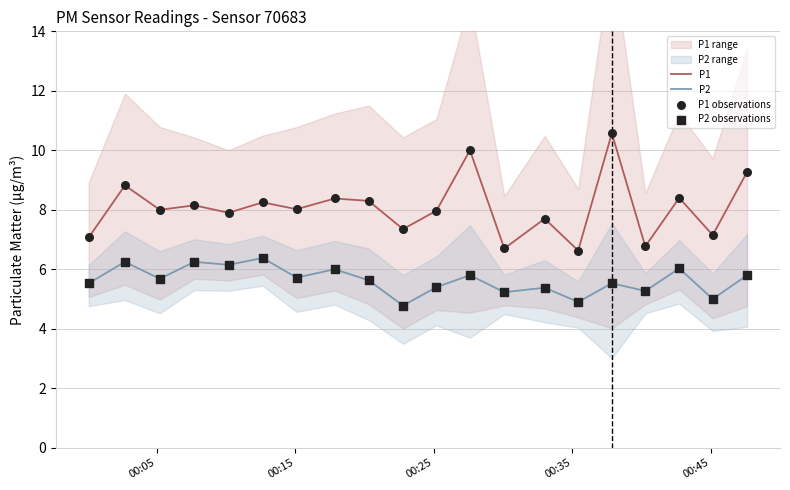

True or false: P1 and P2 cross at least once.

False